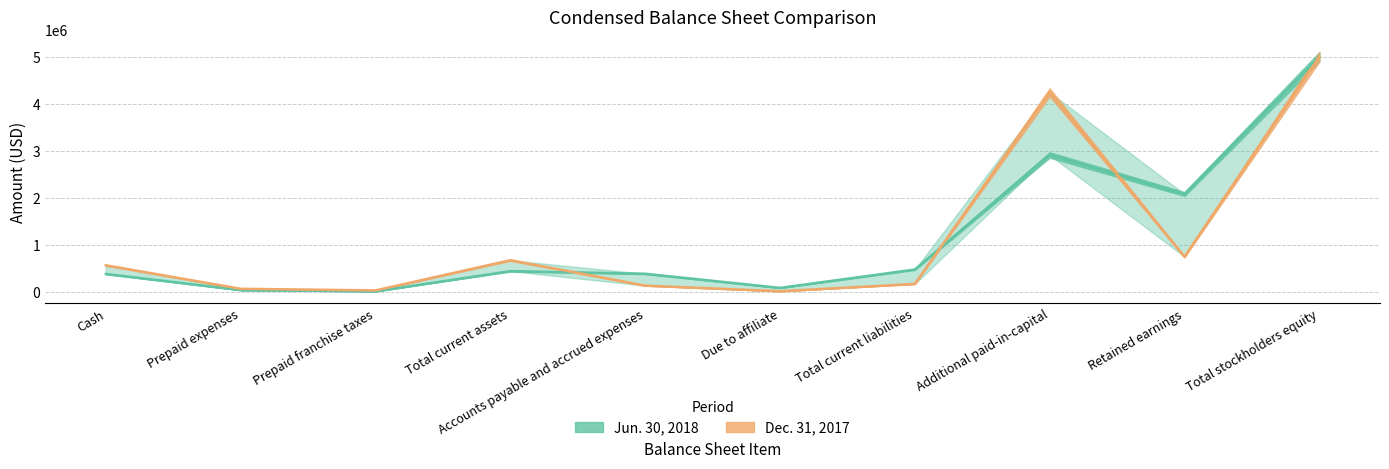

How many values in the Jun. 30, 2018 series are below 445443?

5